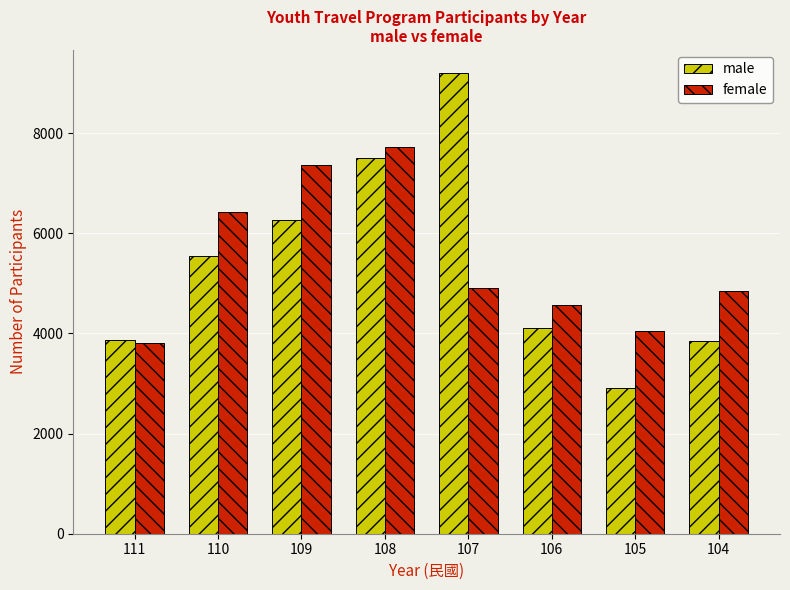

At 109, list the series in order from largest to smallest.

female, male